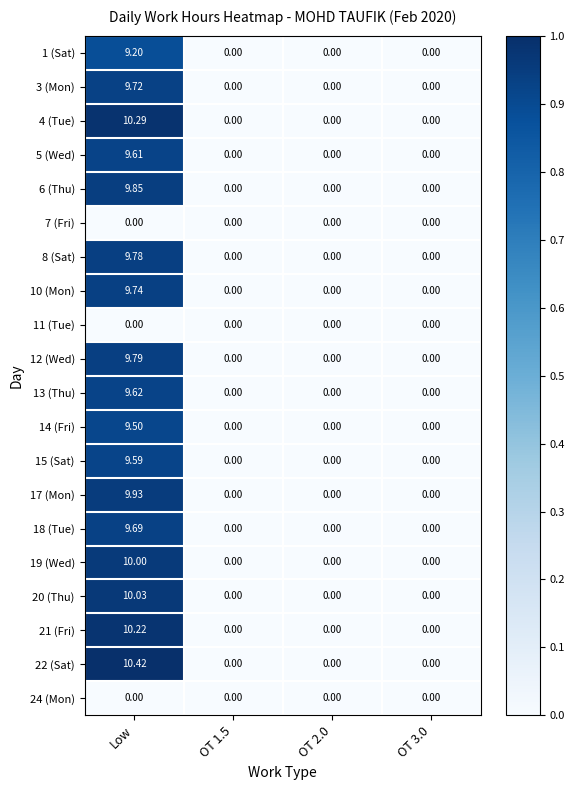

Which category has the highest value in the 22 (Sat) series?

Low